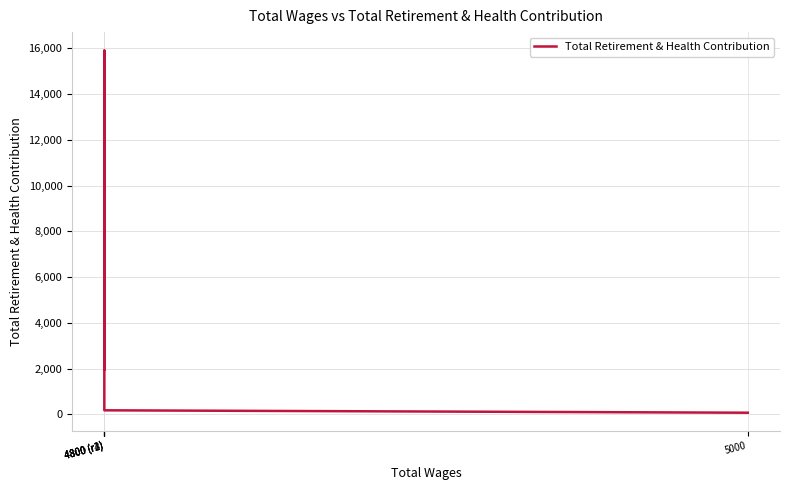

What is the change in value from 4800 (r3) to 4800 (r4)?

-7054